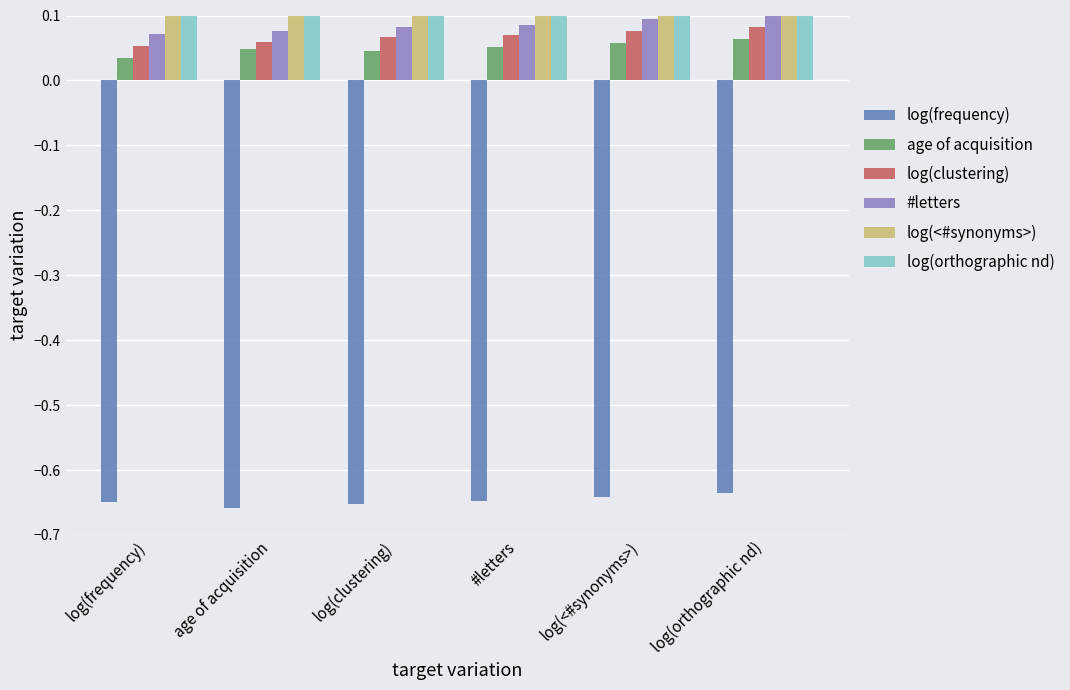

What position from the right is log(orthographic nd)?

1